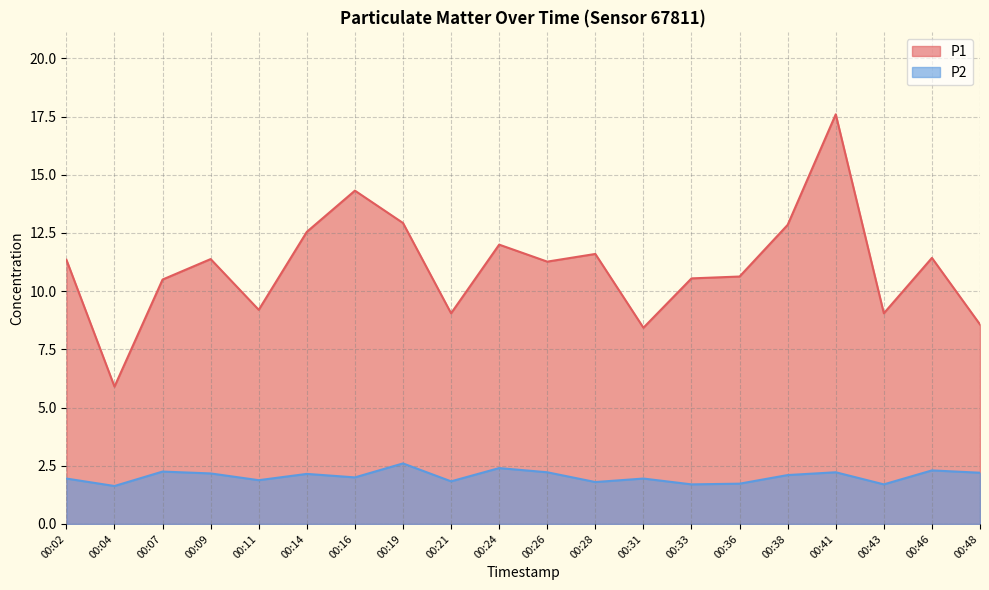

Reading left to right, what are all the values shown in this chart?

P1: 11.3	5.9	10.5	11.4	9.2	12.6	14.3	12.9	9.1	12.0	11.3	11.6	8.4	10.6	10.6	12.8	17.6	9.1	11.4	8.6
P2: 1.9	1.6	2.2	2.2	1.9	2.1	2.0	2.6	1.8	2.4	2.2	1.8	1.9	1.7	1.7	2.1	2.2	1.7	2.3	2.2